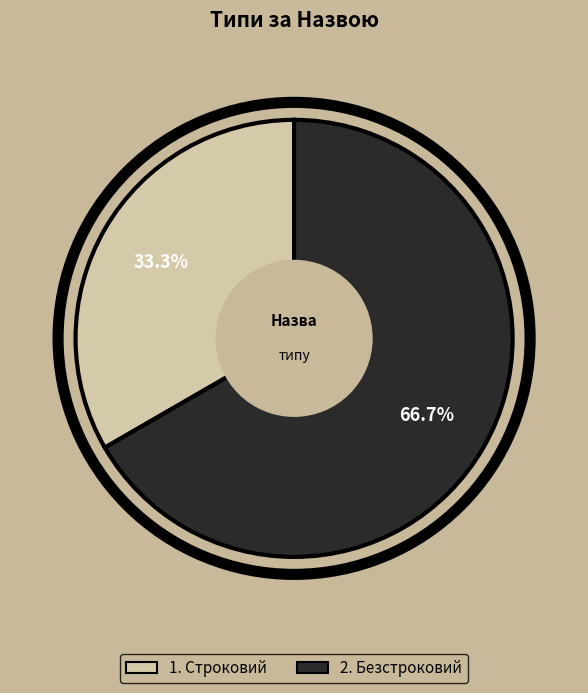

Count the number of slices in the pie.

2